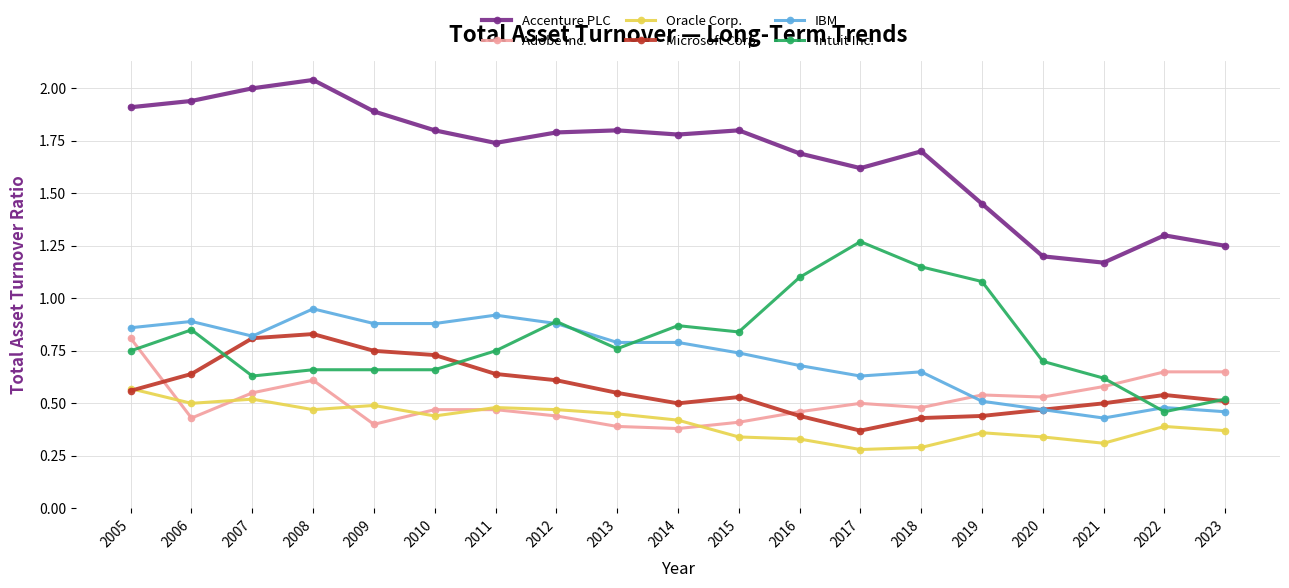

Does the chart have visible grid lines?

Yes